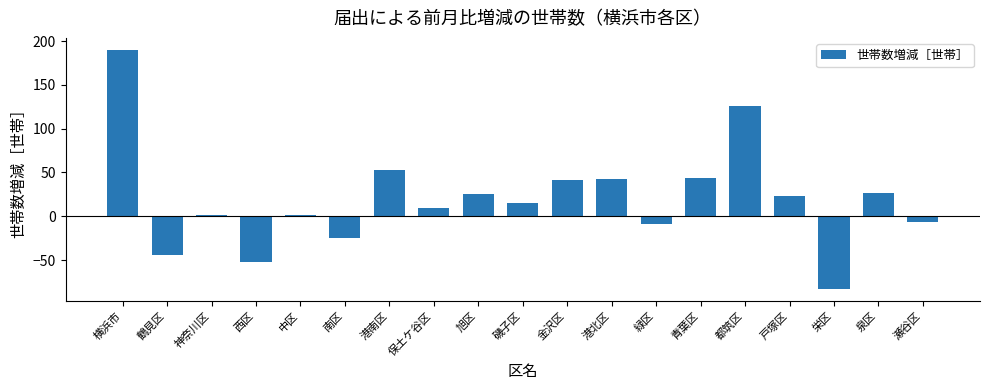

Where does the data first go above 15?

横浜市